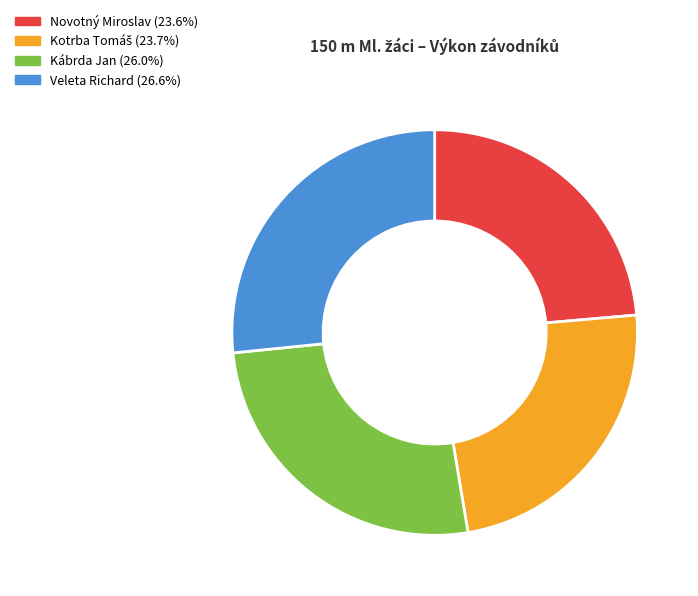

Which category has the biggest portion of the pie?

Veleta Richard